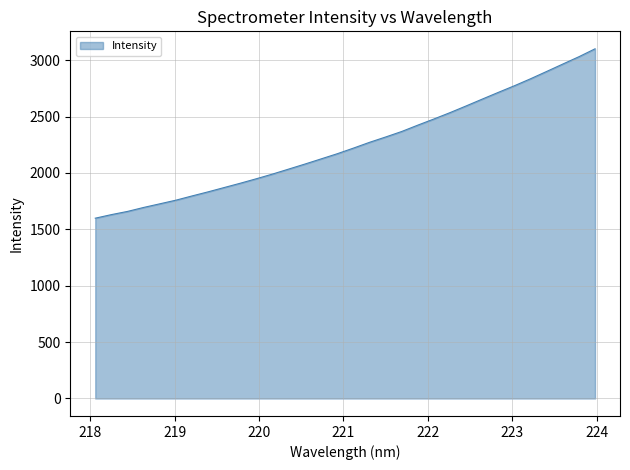

What is the difference between the maximum and minimum values?

1502.2